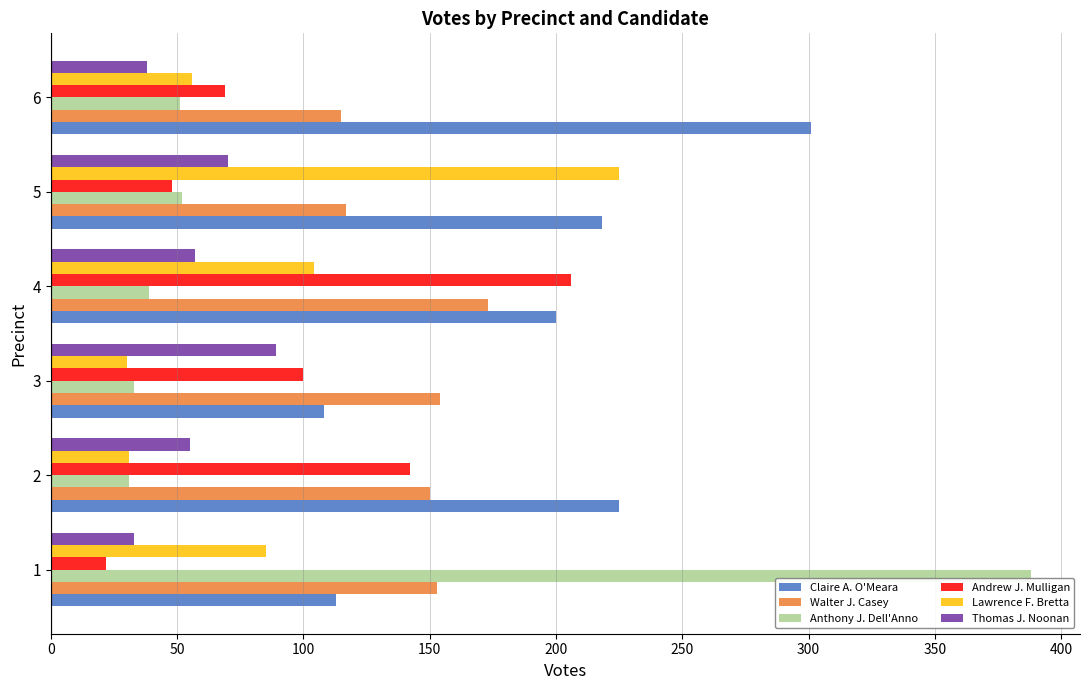

The value of Andrew J. Mulligan at 4 is 206. True or false?

True